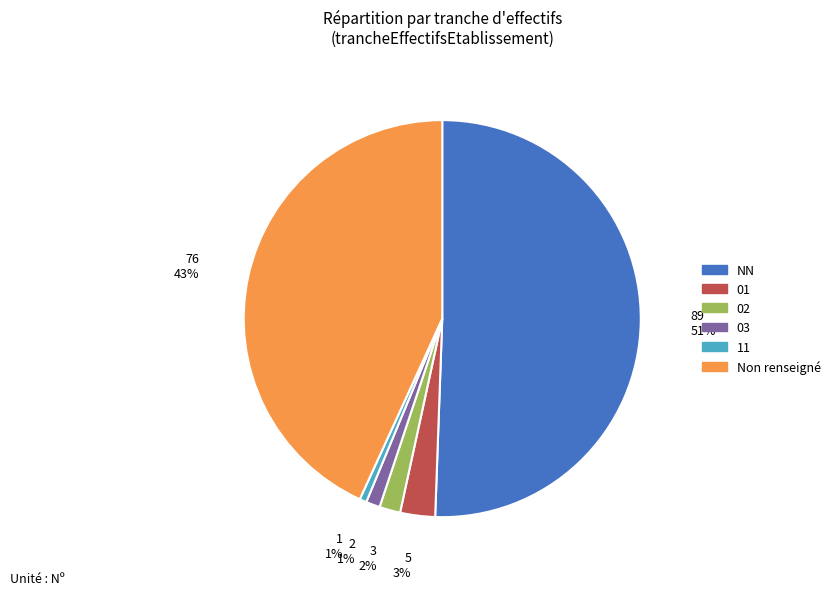

To the nearest percent, what is the average slice percentage?

17%